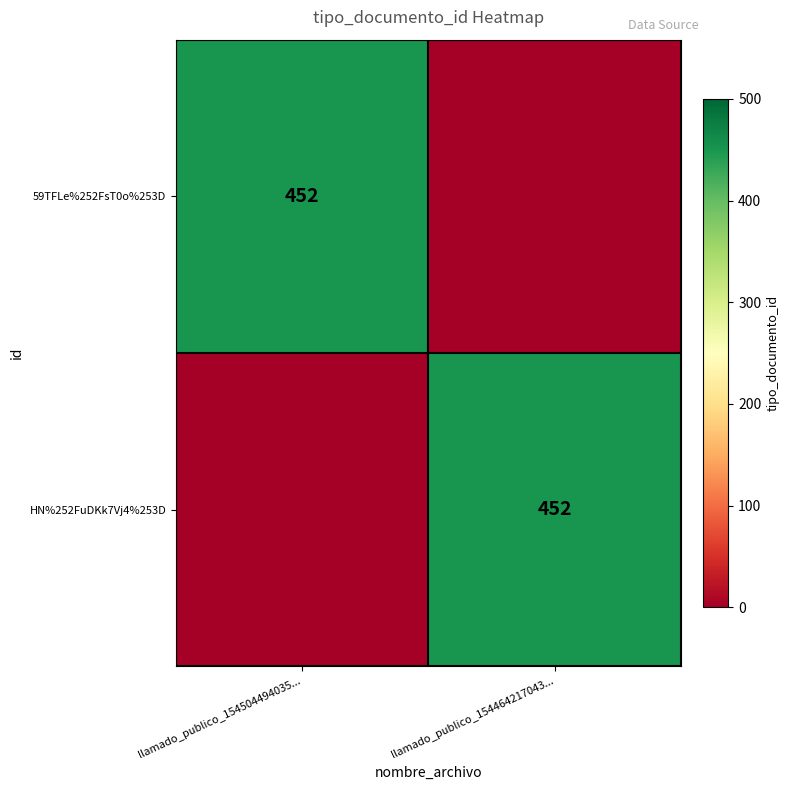

The 59TFLe%252FsT0o%253D series shows 692 at llamado_publico_154504494035.... True or false?

False